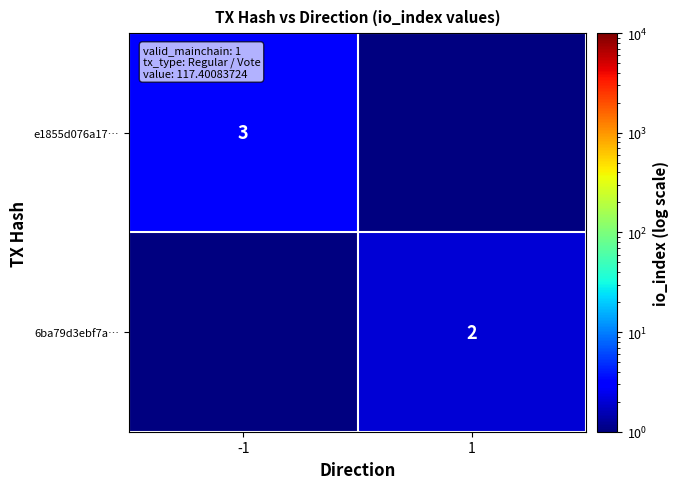

The value of e1855d076a17… at -1 is 2. True or false?

False